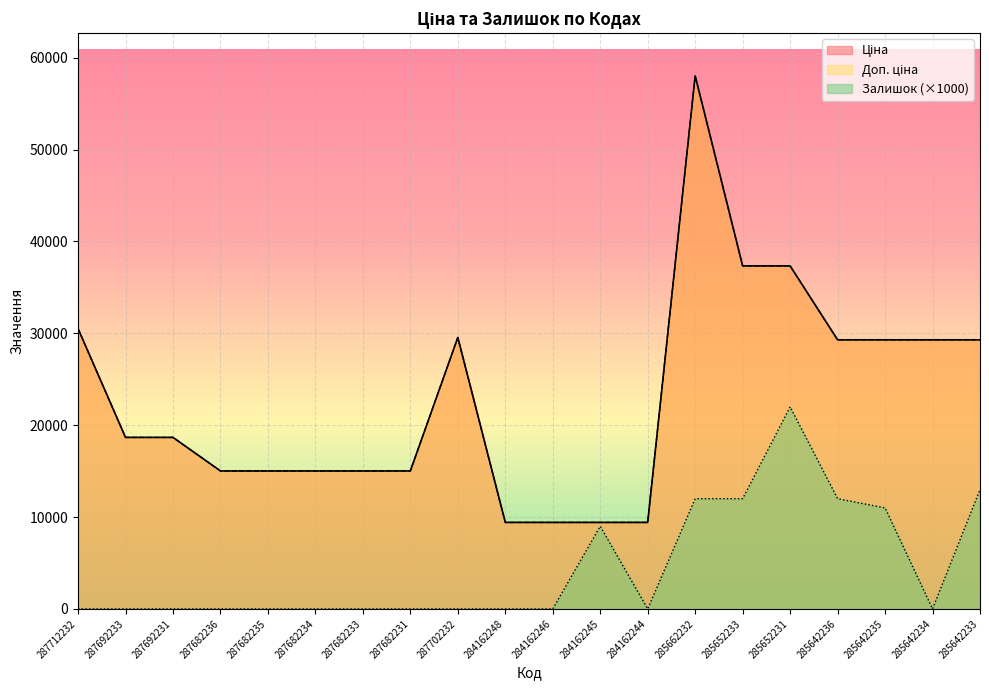

What is the difference between the maximum and minimum values in the Доп. ціна series?

48620.2